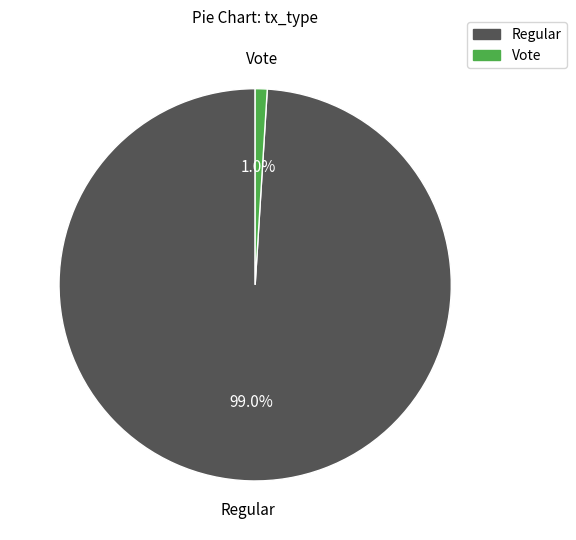

To the nearest percent, what is the average slice percentage?

50%